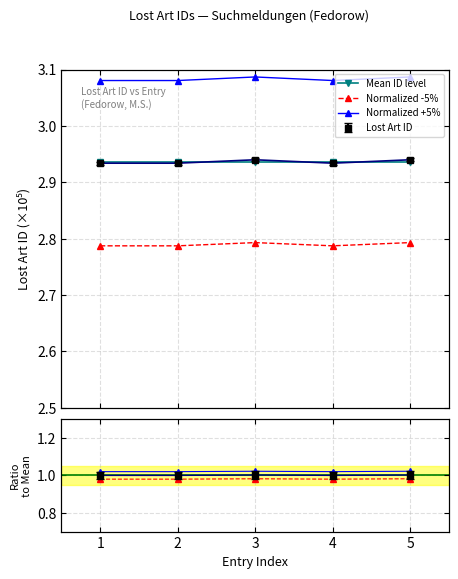

Is this an area chart (filled region under the line)?

No